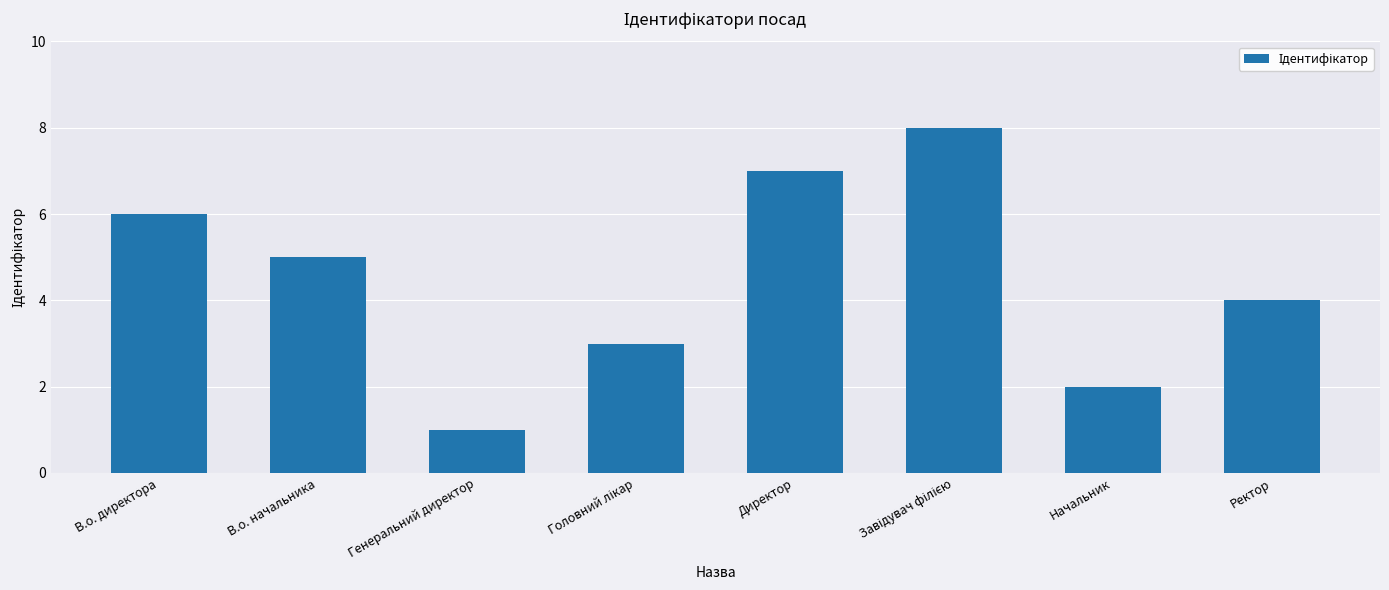

What position from the left is Ректор?

8